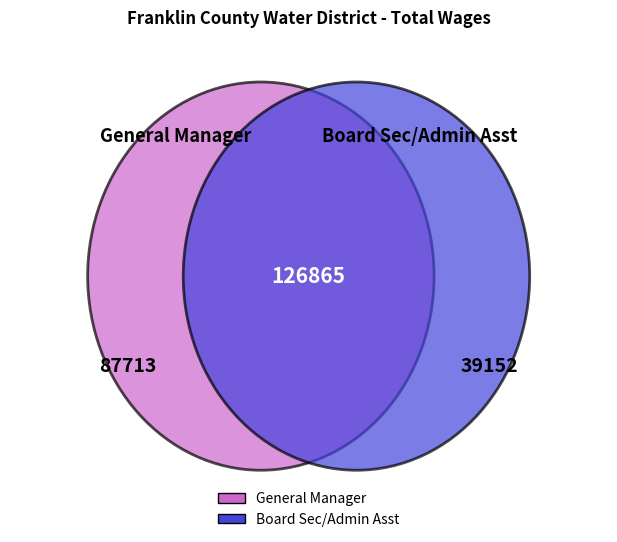

To the nearest percent, what is the combined percentage of Board Sec/Admin Asst and General Manager?

100%